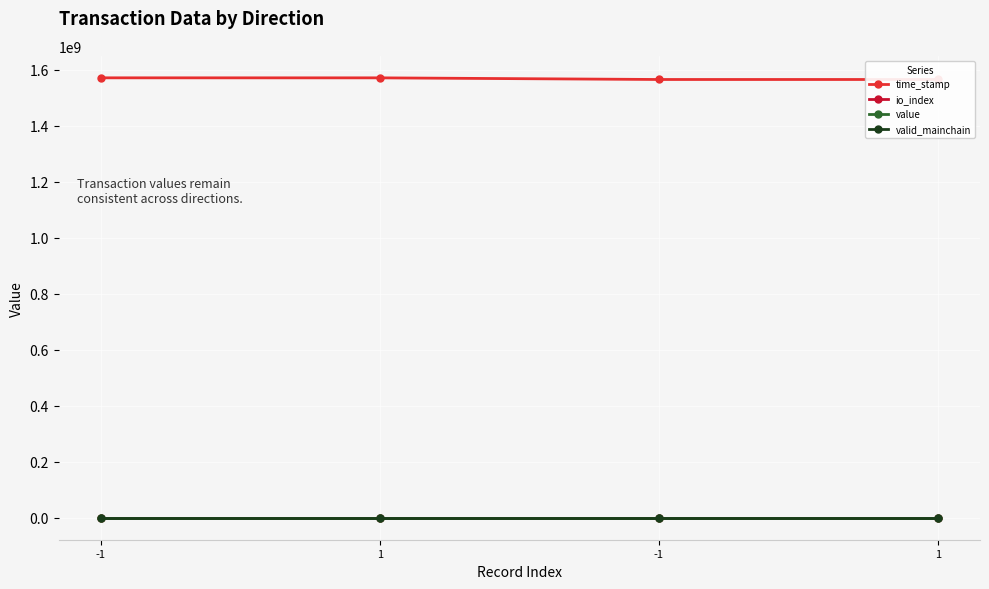

True or false: valid_mainchain and time_stamp intersect in this chart.

False